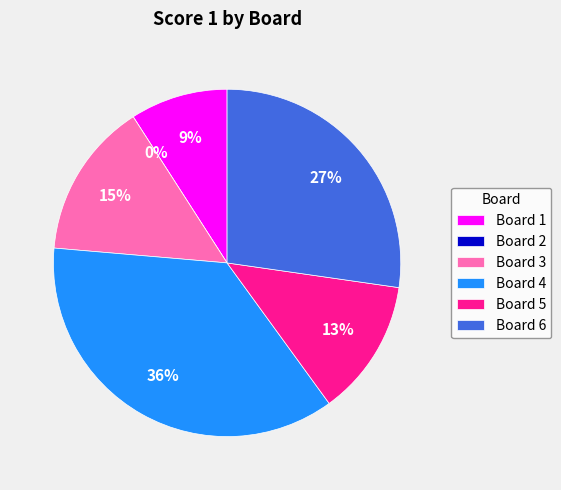

What is the total percentage of Board 3 and Board 4?

50.9%